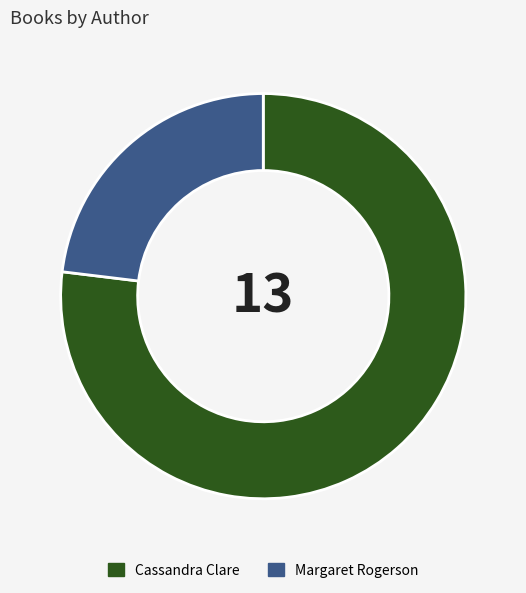

Does Cassandra Clare represent more than half of the total?

Yes